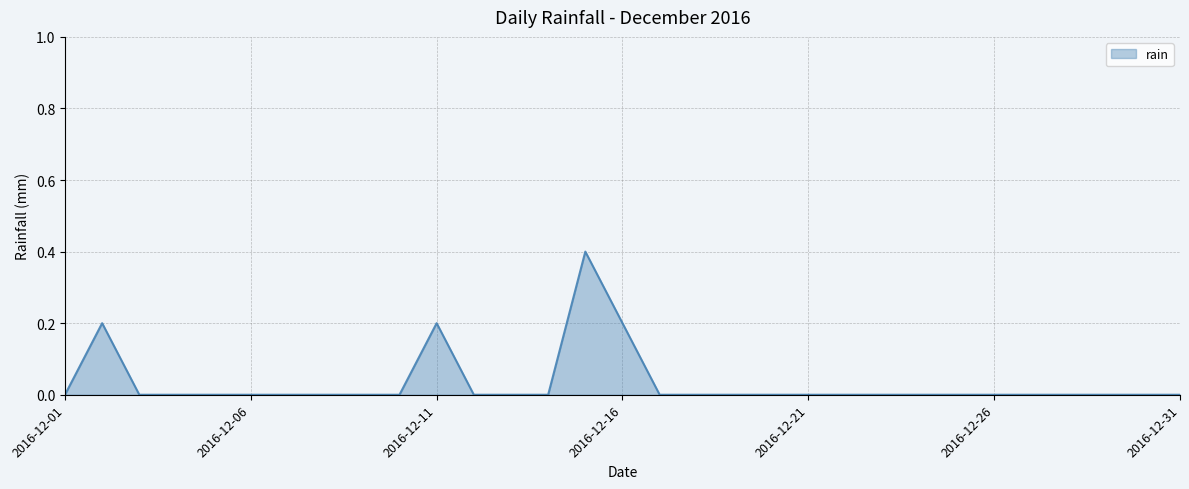

What is the difference between the maximum and minimum values?

0.4